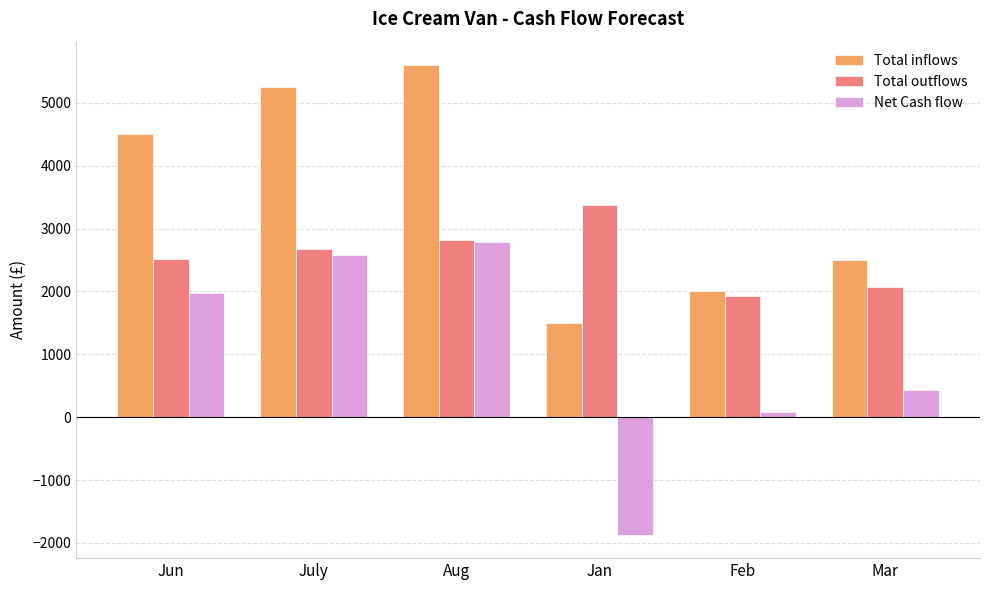

Are the bars horizontal?

No